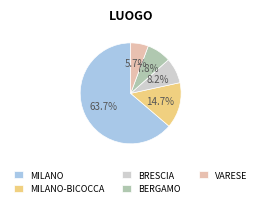

Which slice is the smallest?

VARESE